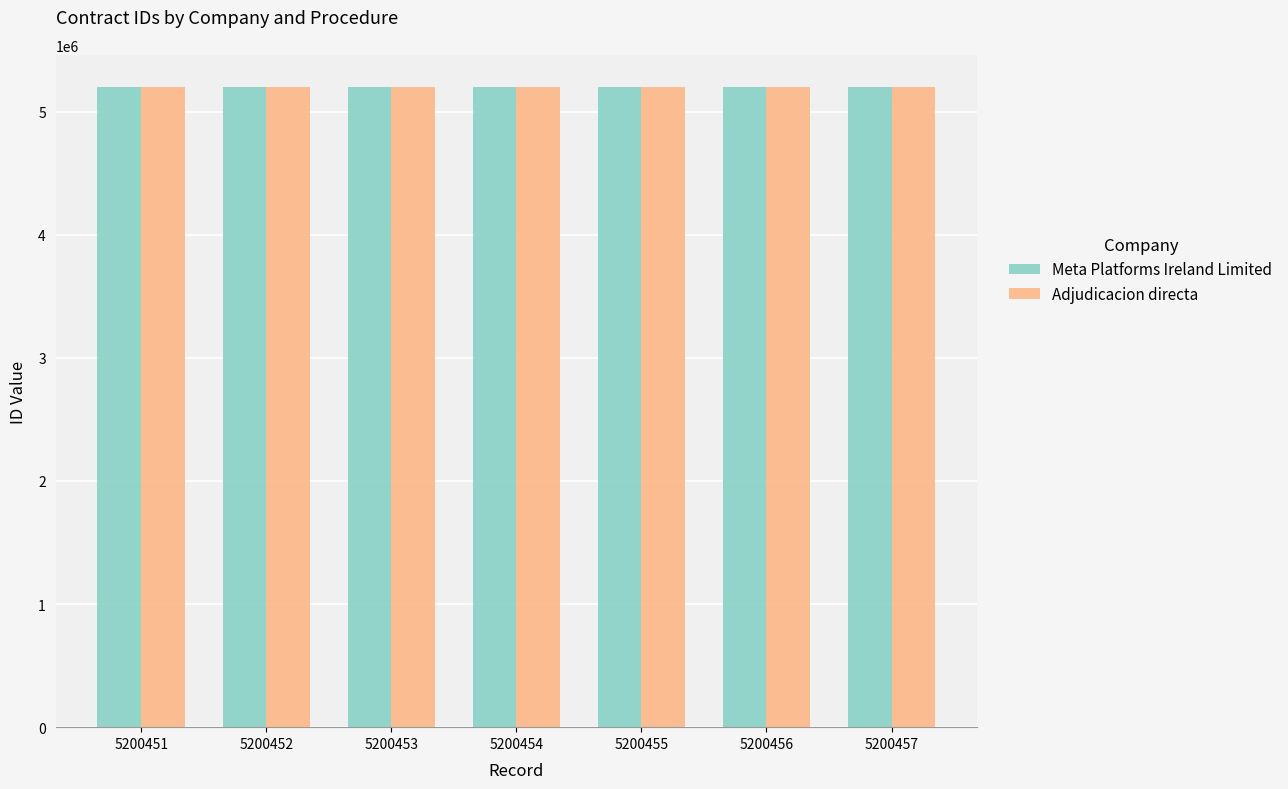

What is the difference between the maximum and minimum values in the Meta Platforms Ireland Limited series?

6